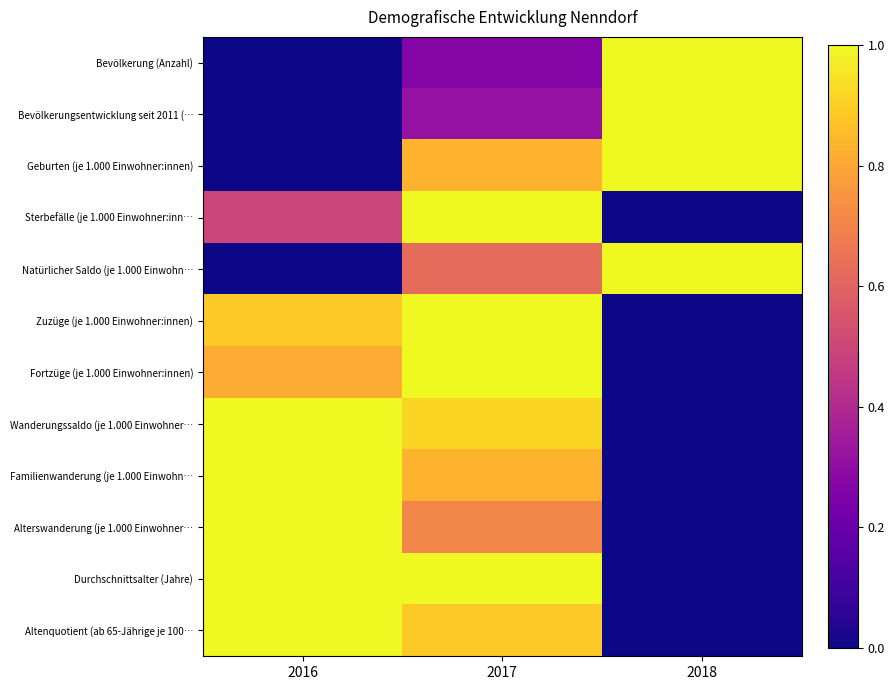

Which series has the largest range (max minus min)?

Bevölkerung (Anzahl)